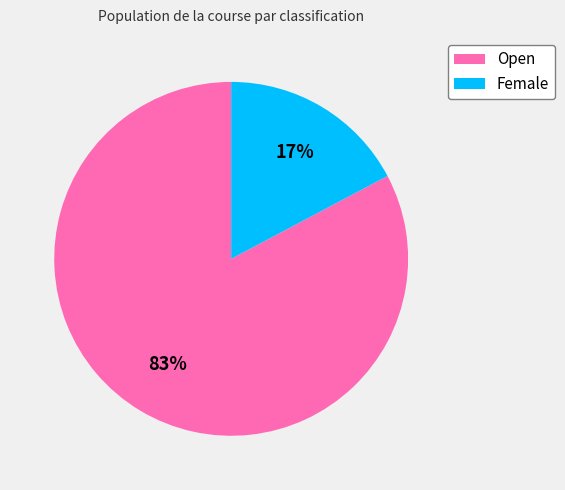

To the nearest percent, what is the average slice percentage?

50%